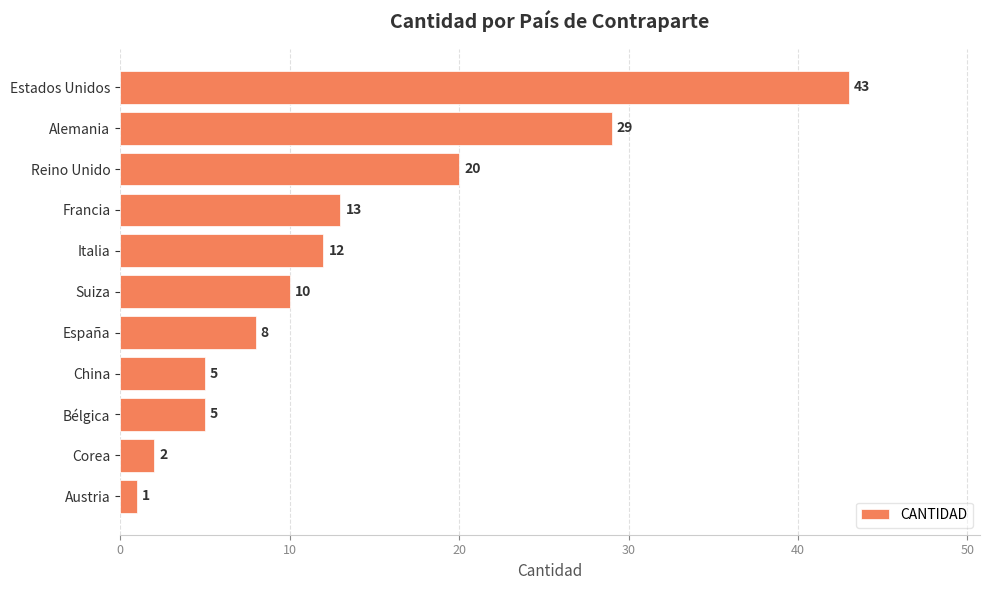

What is the difference between the maximum and second lowest values?

41